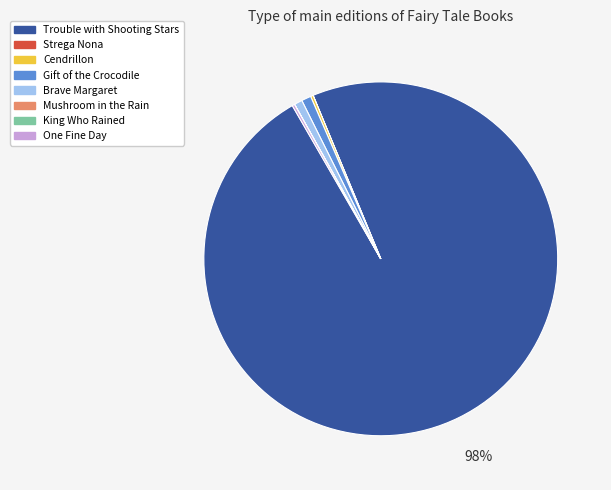

Which slice is the largest?

Trouble with Shooting Stars